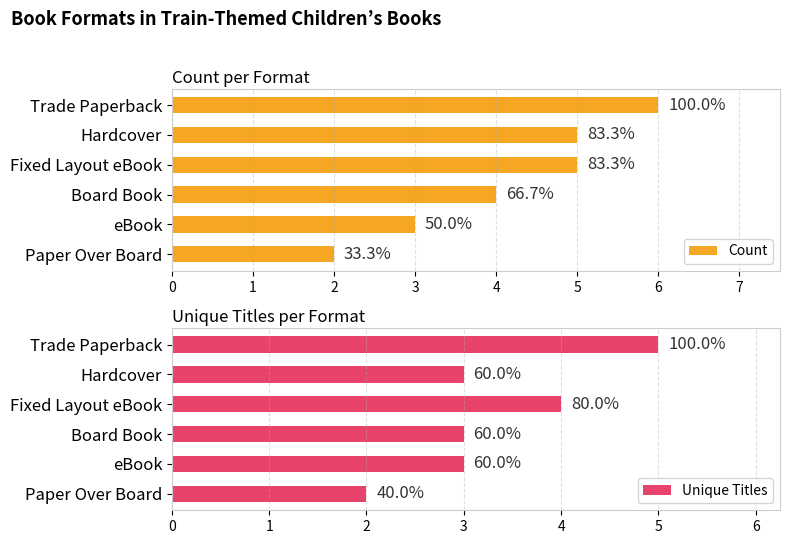

What are all the series names shown in the legend?

Count, Unique Titles